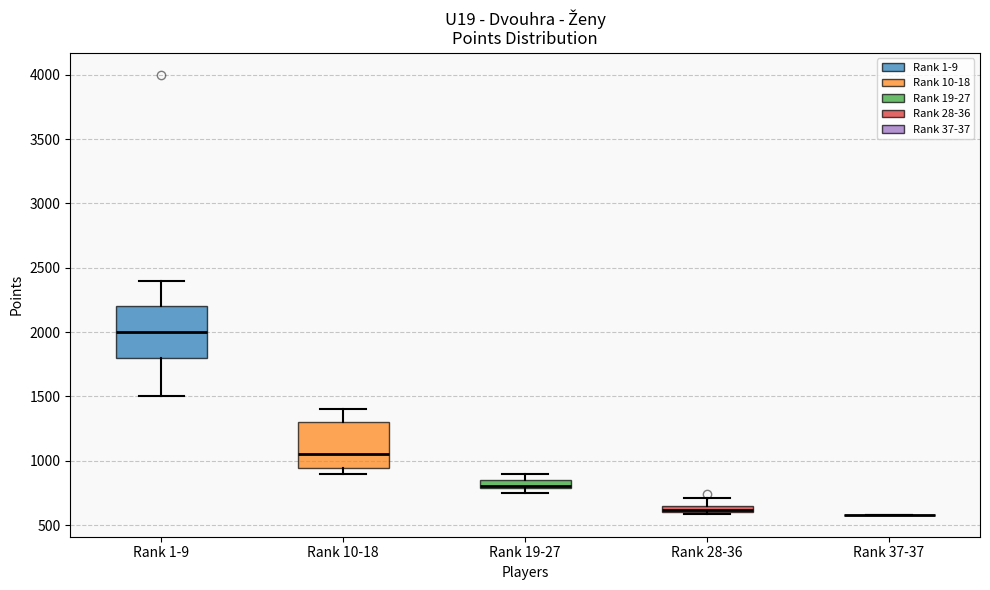

Where does the lower whisker of the box for Rank 1-9 end on the y-axis? The values are not printed on the chart, so give them approximately, as read against the axis.

1500